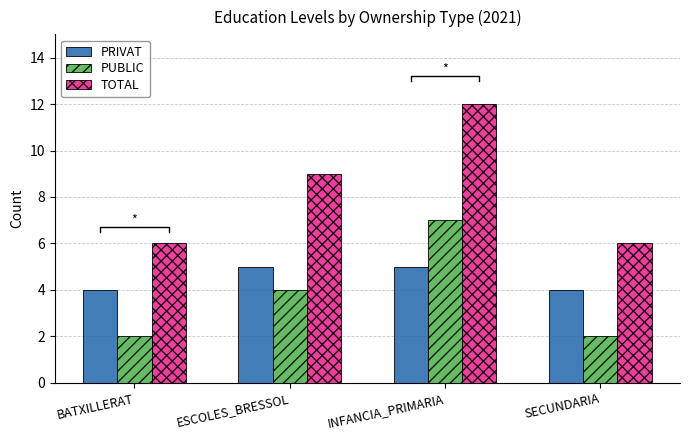

What is the maximum value for PRIVAT?

5